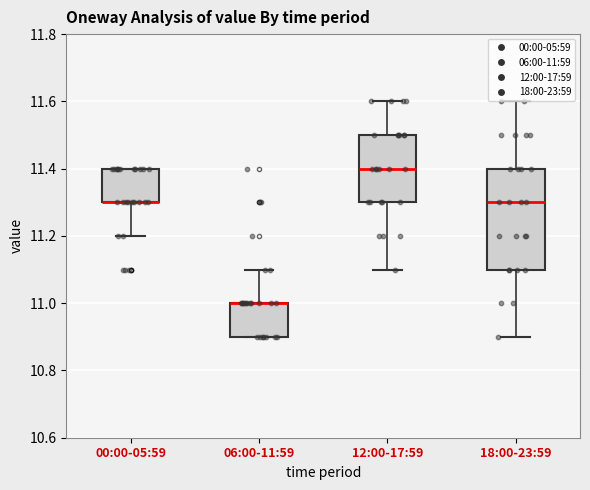

Where is the lower edge of the box for 06:00-11:59 on the y-axis? The values are not printed on the chart, so give them approximately, as read against the axis.

10.9